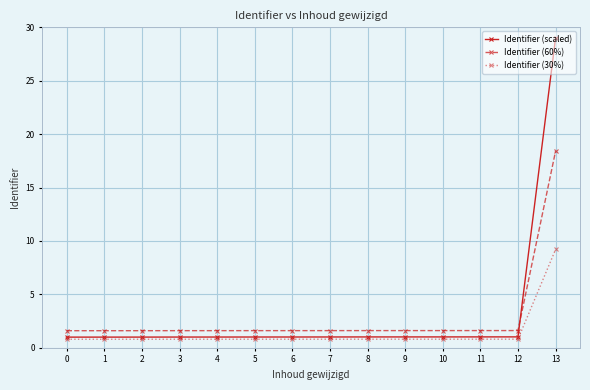

What is the total value across all series at 1?

3.4